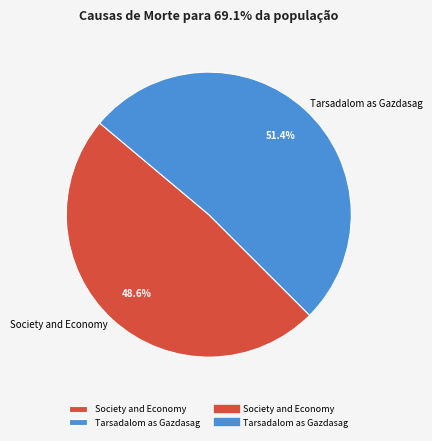

Rank the categories by value from lowest to highest.

Society and Economy, Tarsadalom as Gazdasag